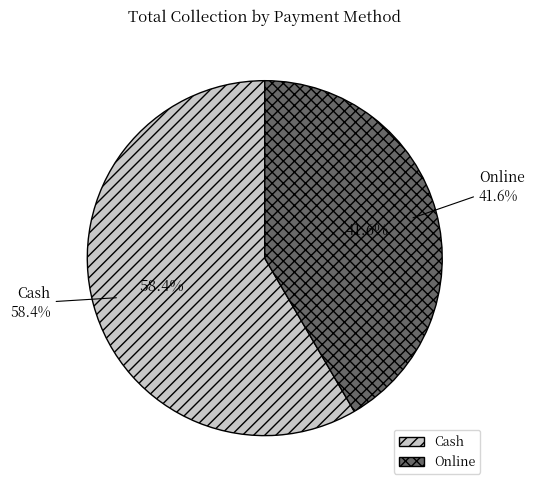

True or false: Cash accounts for 58% of the total.

True